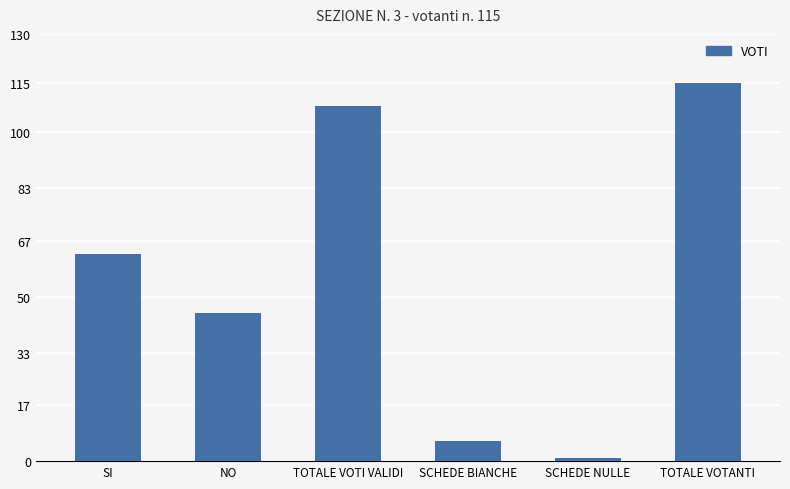

Between TOTALE VOTANTI and SI, which is larger?

TOTALE VOTANTI